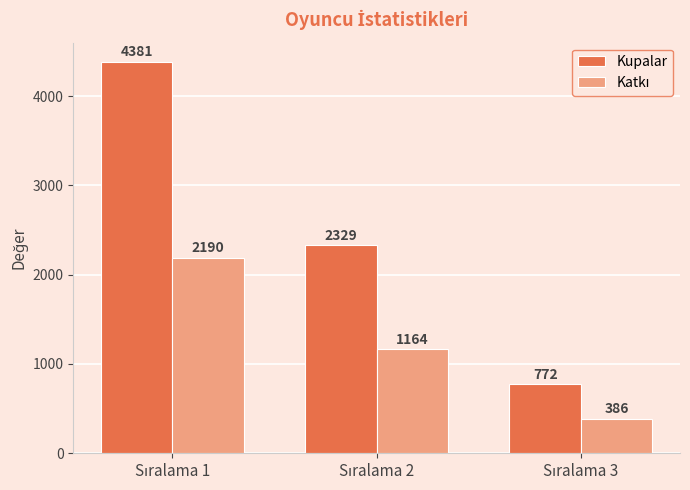

Which series has the widest spread of values?

Kupalar